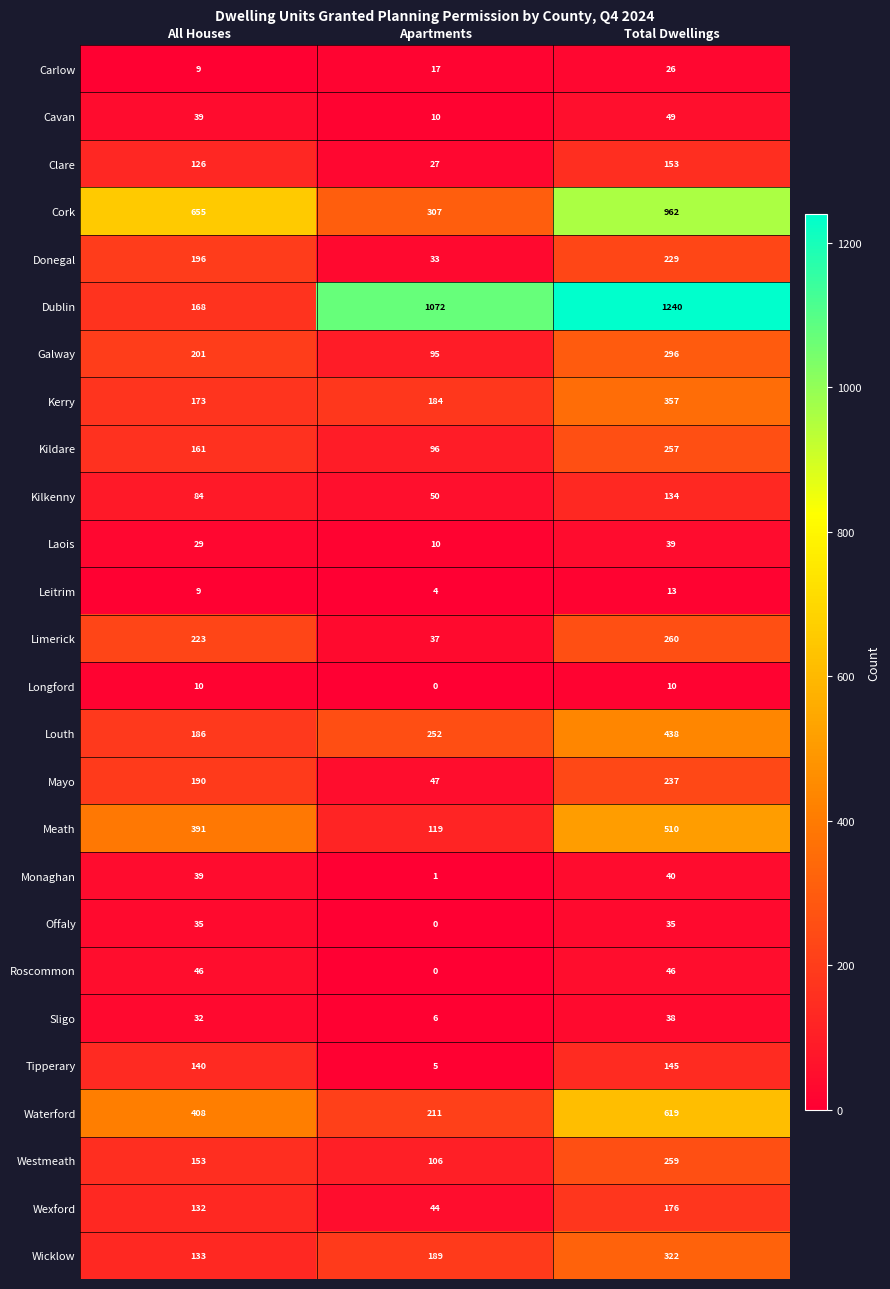

What is the sum of all Sligo values?

76